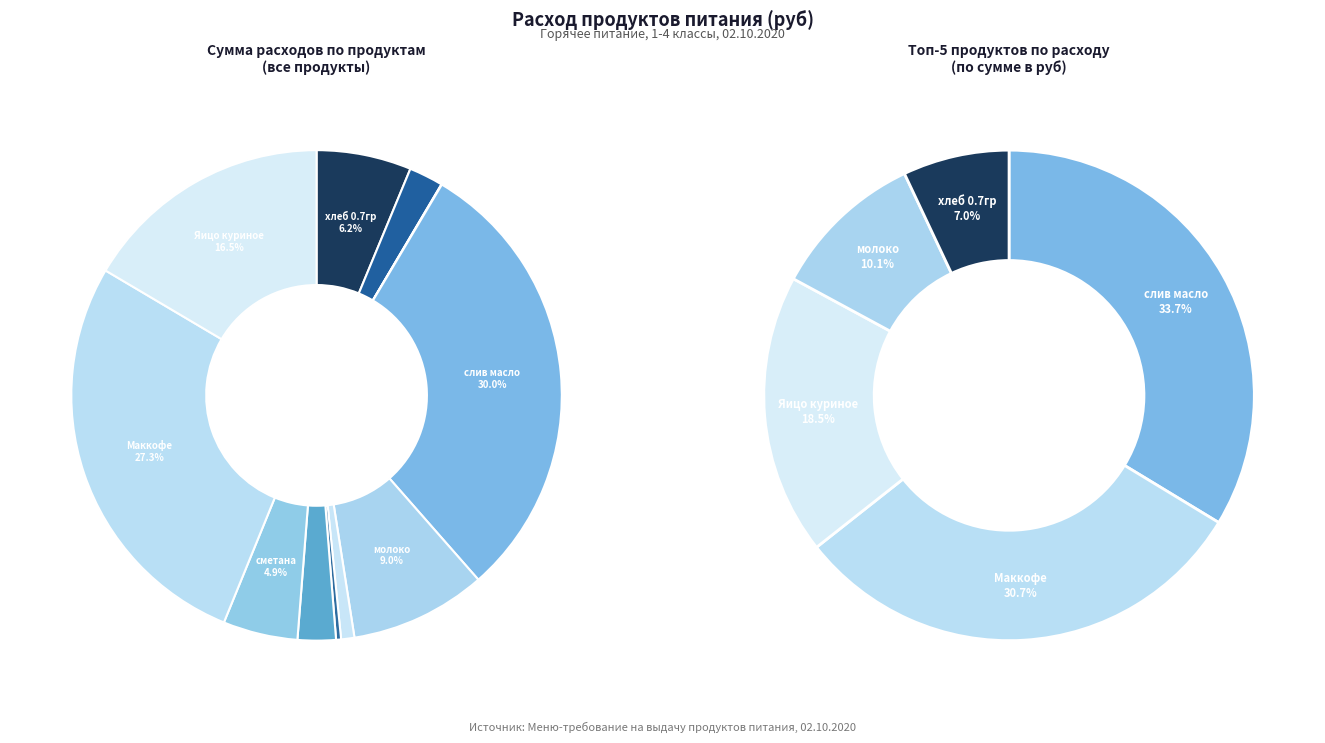

Which slice is the largest?

слив масло